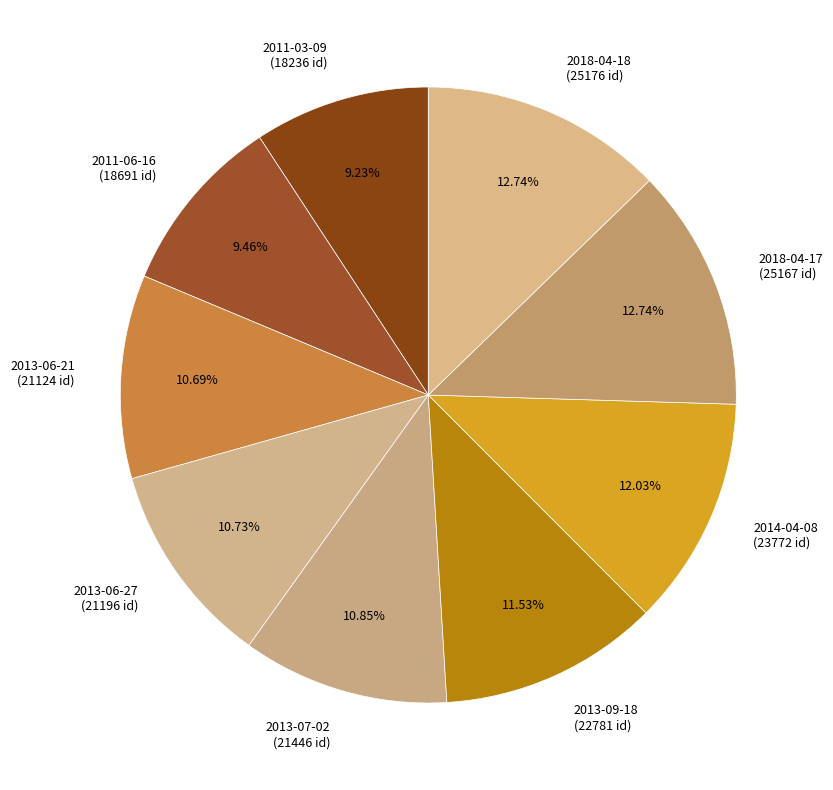

Between 2013-06-21 and 2018-04-17, which is larger?

2018-04-17